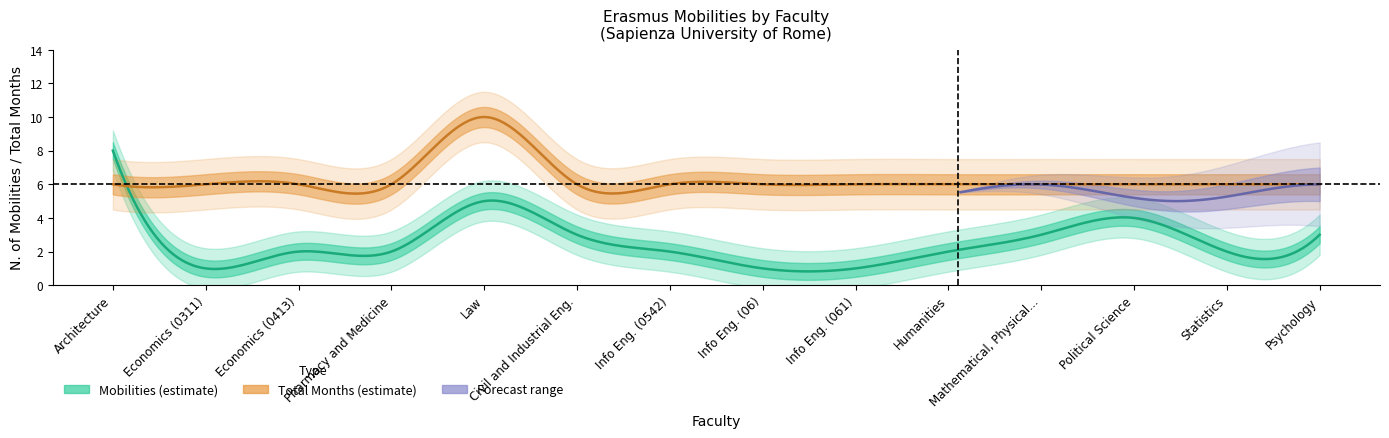

Where is months nearest to the value 8?

mobilities